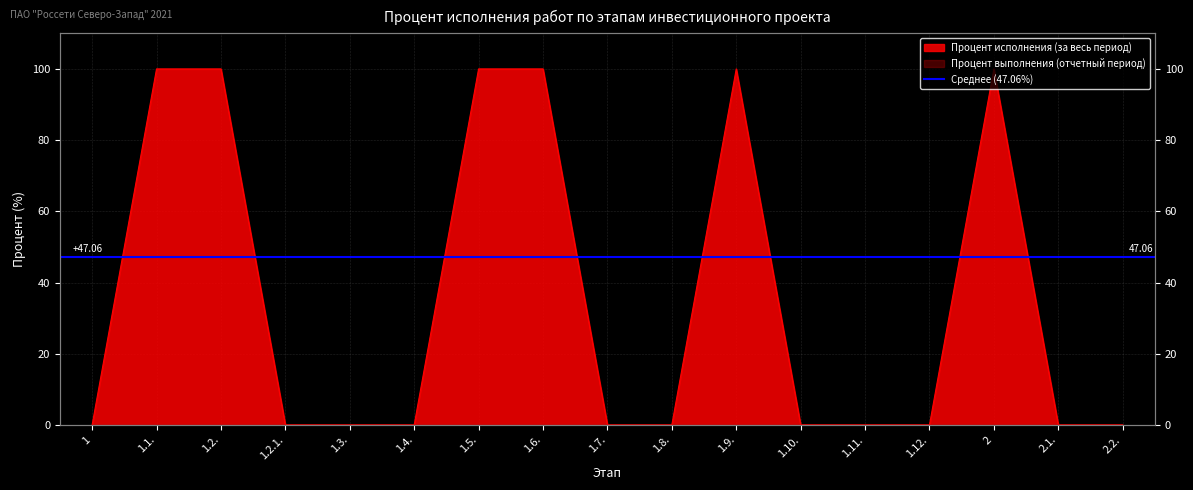

Which label corresponds to the smallest value in the chart?

1